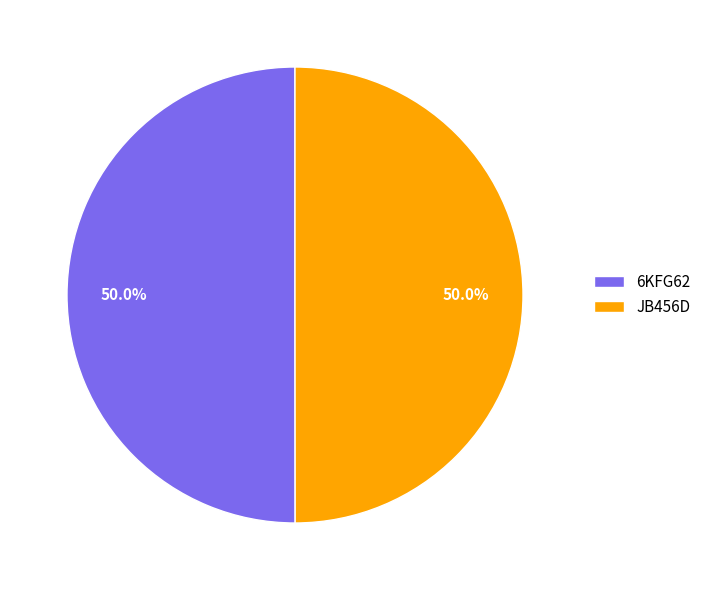

What percentage is the 6KFG62 slice, to the nearest percent?

50%